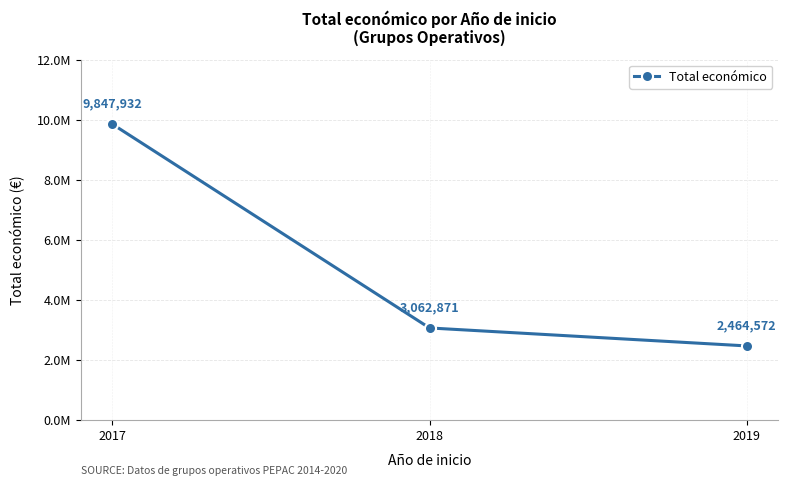

At which label is the value closest to 6156252?

2018